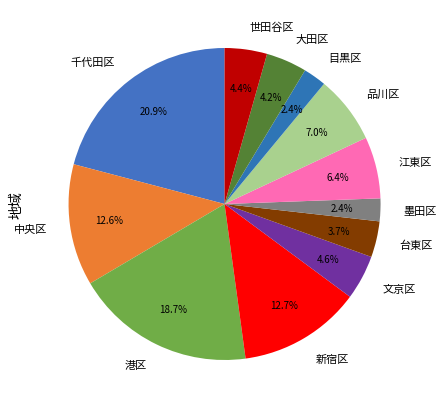

To the nearest percent, what portion does 新宿区 represent?

13%